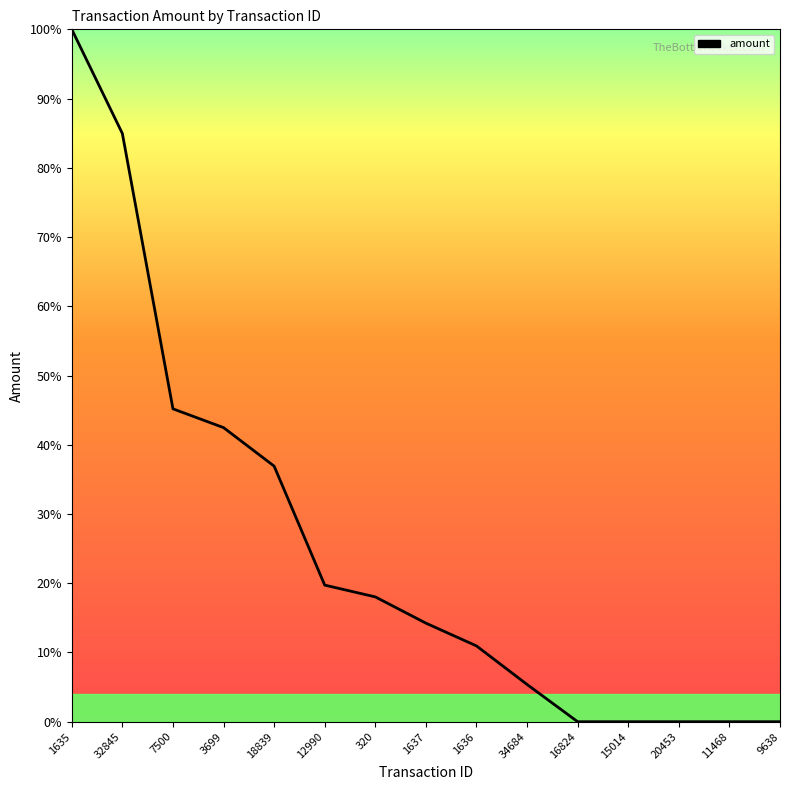

What is the maximum value shown in the chart?

100.0